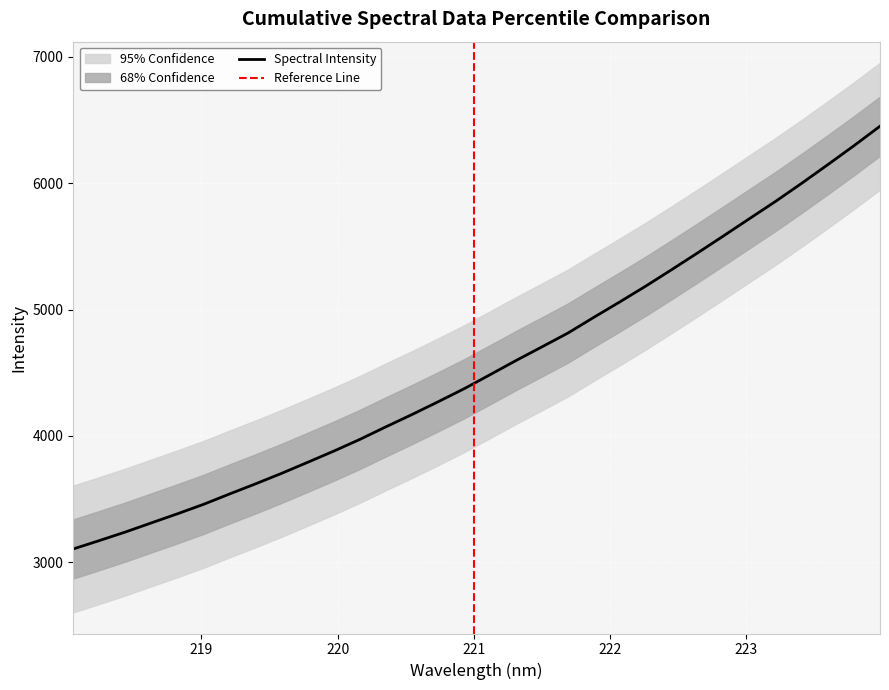

Which label corresponds to the smallest value in the chart?

218.0596